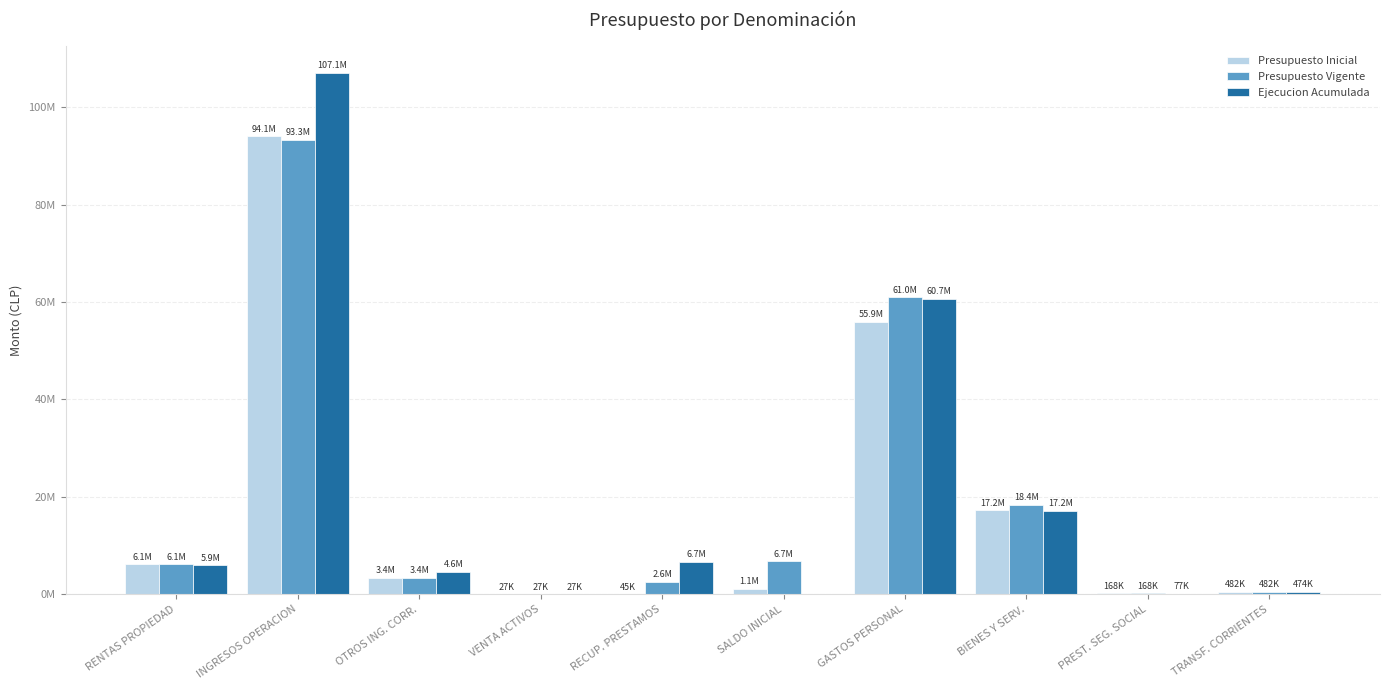

What are all the series names shown in the legend?

Presupuesto Inicial, Presupuesto Vigente, Ejecucion Acumulada